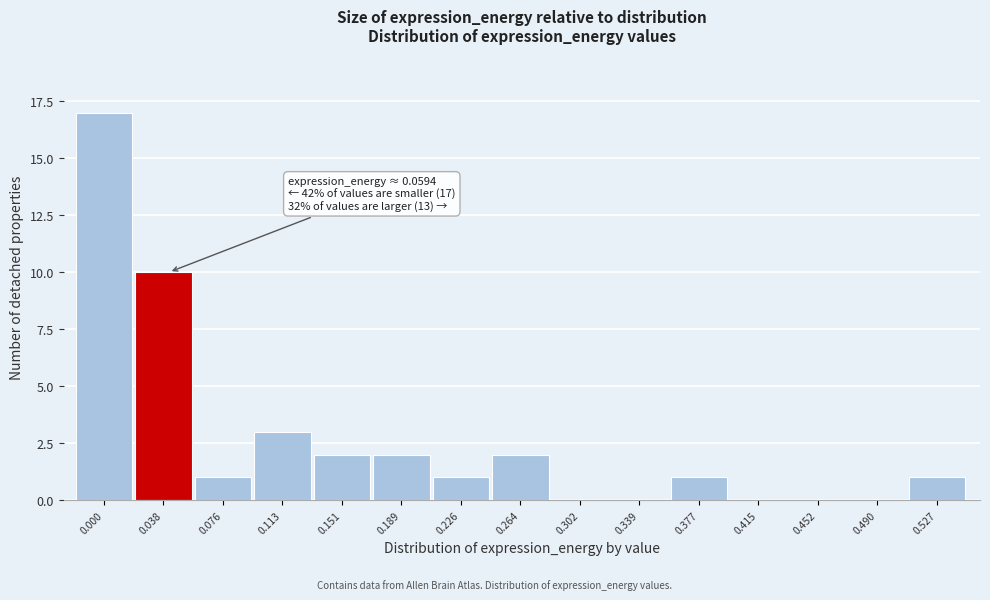

Reading right to left, what are all the values shown in this chart?

0.527=1	0.490=0	0.452=0	0.415=0	0.377=1	0.339=0	0.302=0	0.264=2	0.226=1	0.189=2	0.151=2	0.113=3	0.076=1	0.038=10	0.000=17